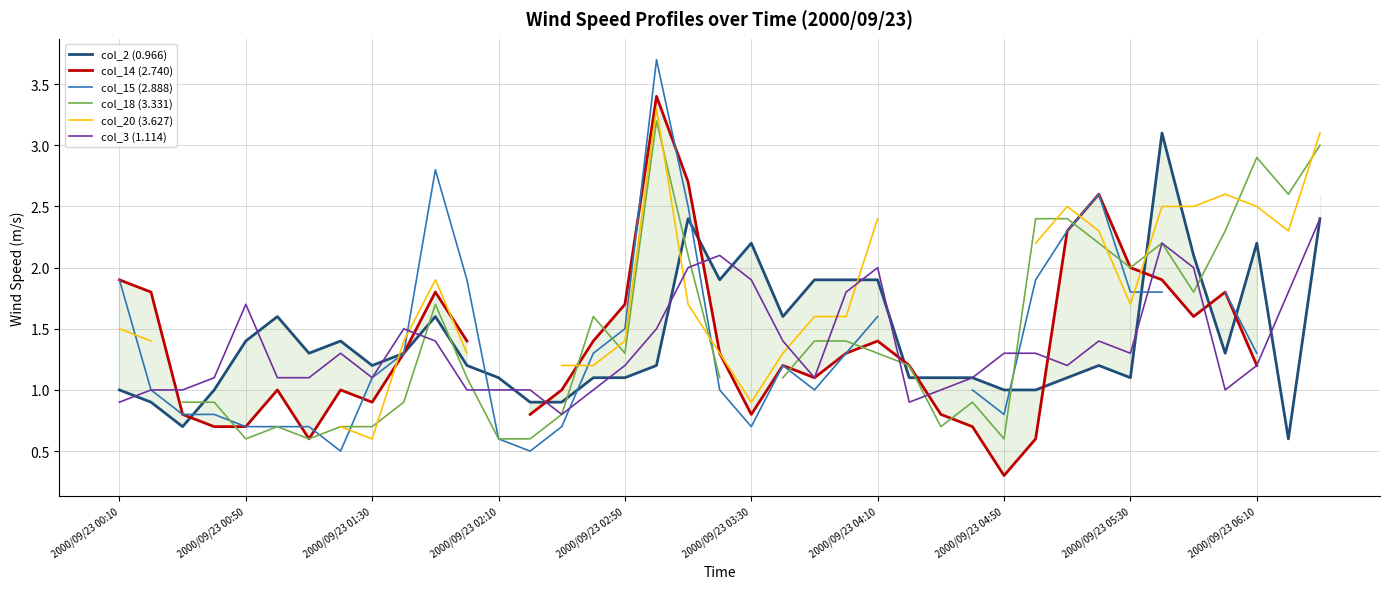

True or false: col_3 (1.114) has a value of 1.3 at 2000/09/23 04:50.

True